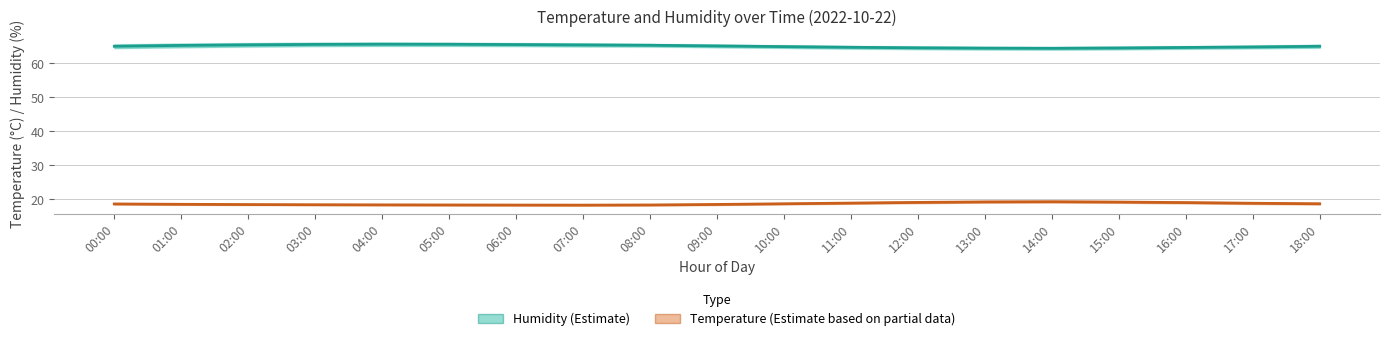

Reading left to right, what are all the values shown in this chart?

Humidity (Estimate): 65.0	65.2	65.4	65.5	65.6	65.6	65.5	65.4	65.3	65.1	64.9	64.7	64.5	64.5	64.4	64.5	64.7	64.8	65.0
Temperature (Estimate based on partial data): 18.6	18.5	18.5	18.4	18.4	18.4	18.3	18.3	18.4	18.5	18.7	18.9	19.1	19.2	19.3	19.2	19.1	18.9	18.7